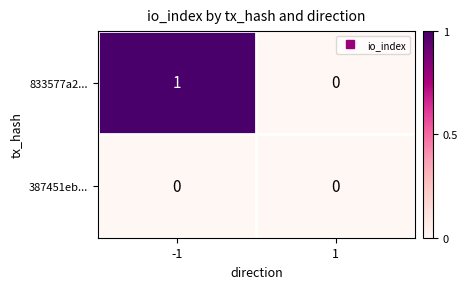

Reading left to right, list all the values displayed in this chart.

833577a2...: -1=1	1=0
387451eb...: -1=0	1=0